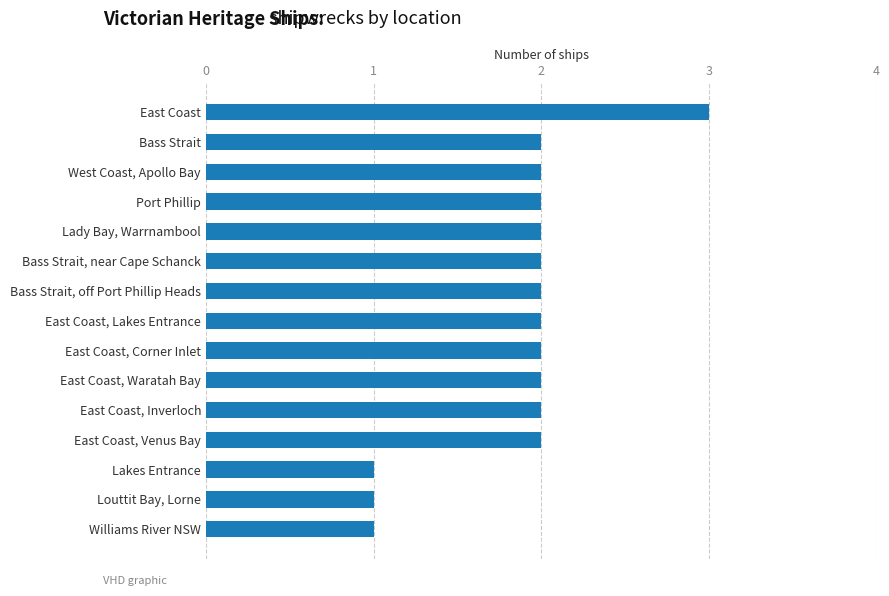

Is it true that the value at East Coast, Corner Inlet is 2?

True